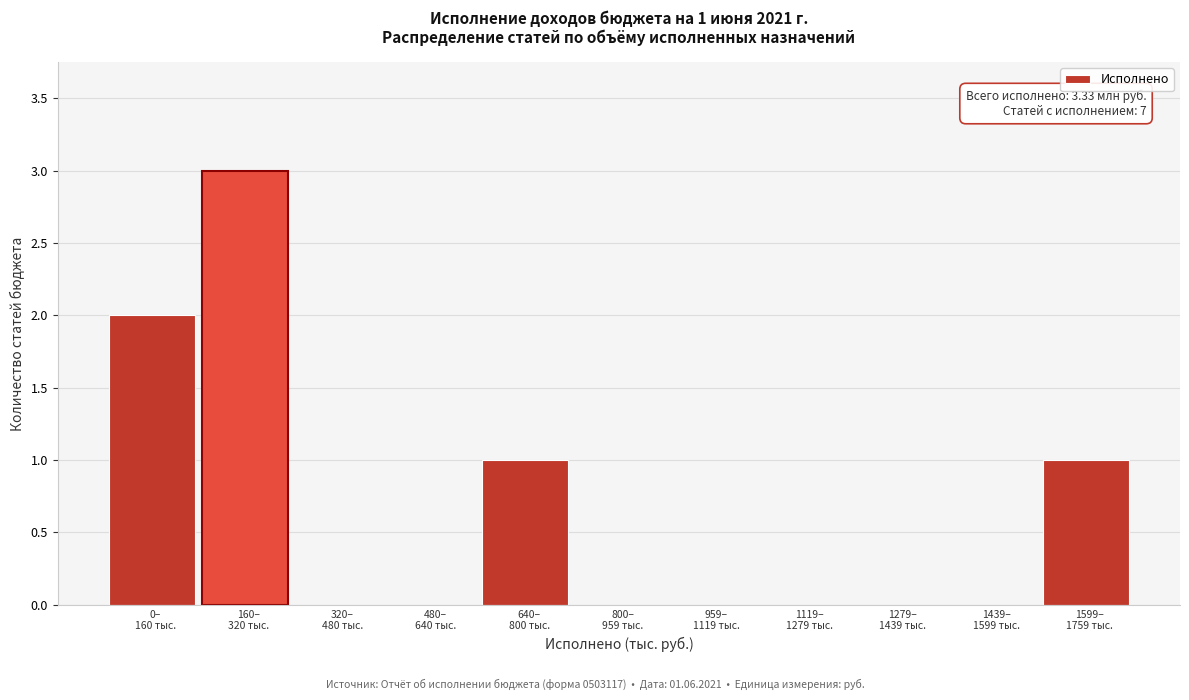

What is the sum of all values?

7